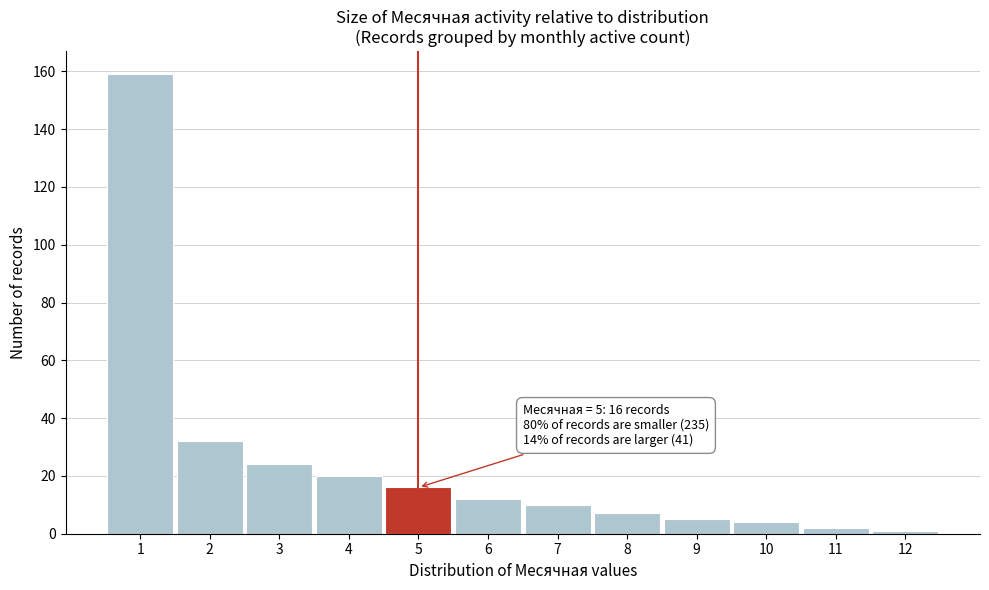

Over which range of the x-axis is the bar tallest?

0.5 to 1.5